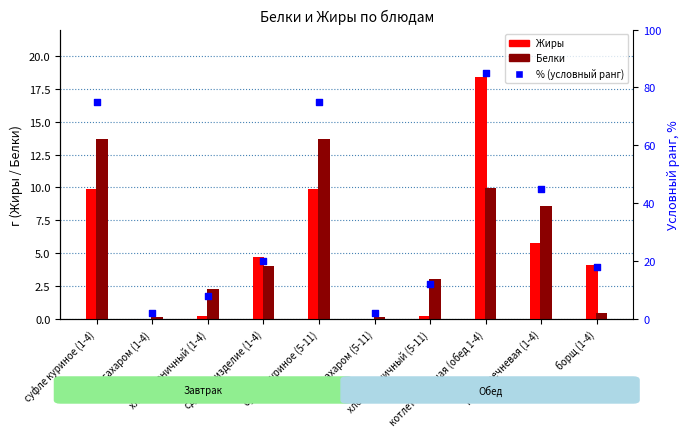

Which series has the widest spread of Y values?

% (условный ранг)